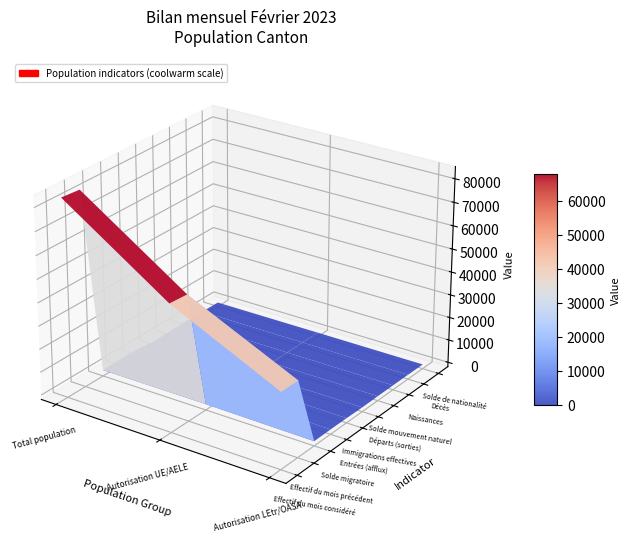

At which category is the sum across all series the highest?

Total population